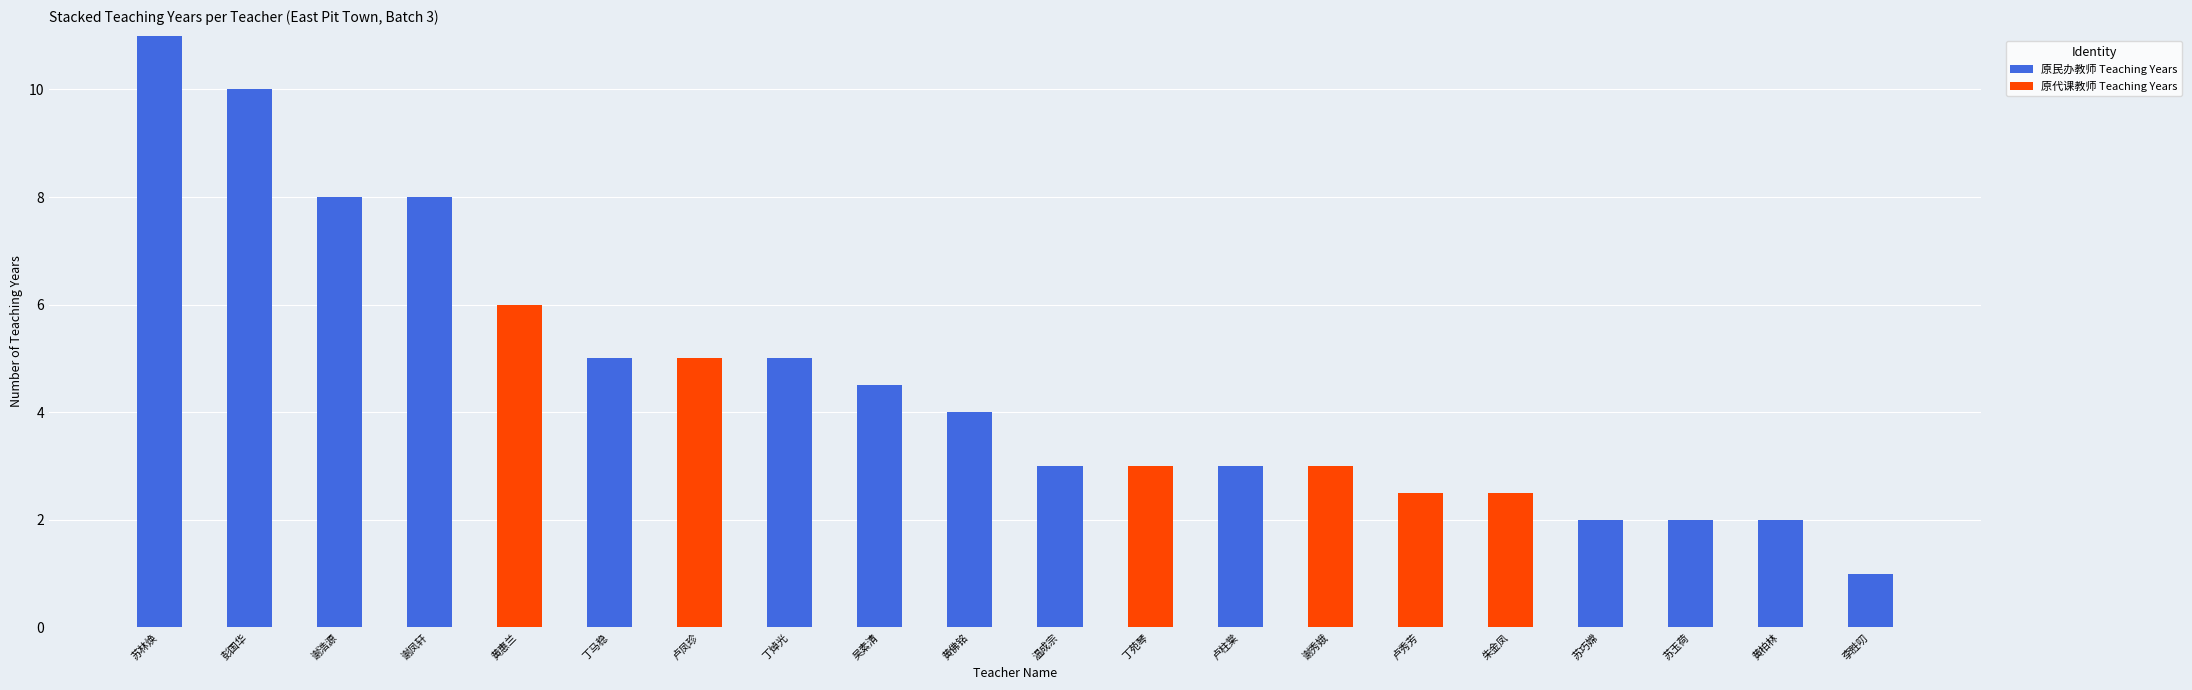

Are the bars horizontal?

No